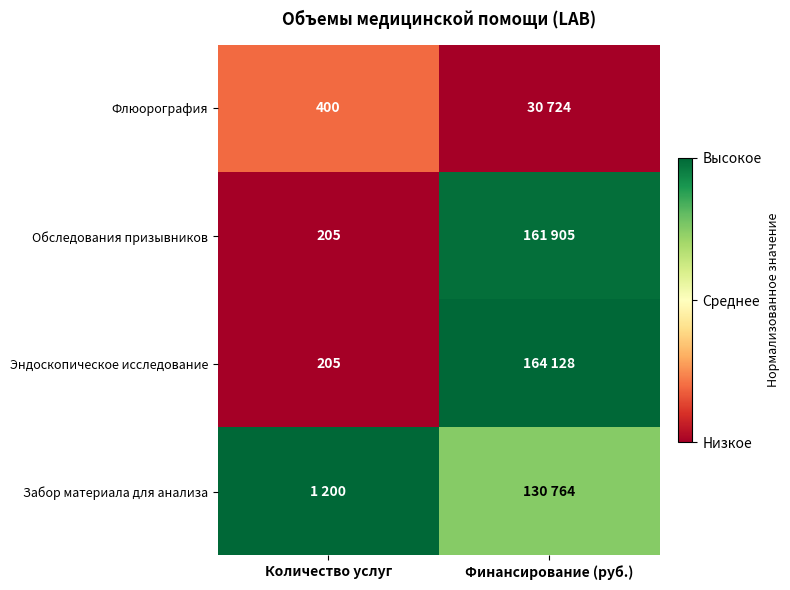

Which series has the largest range (max minus min)?

Эндоскопическое исследование